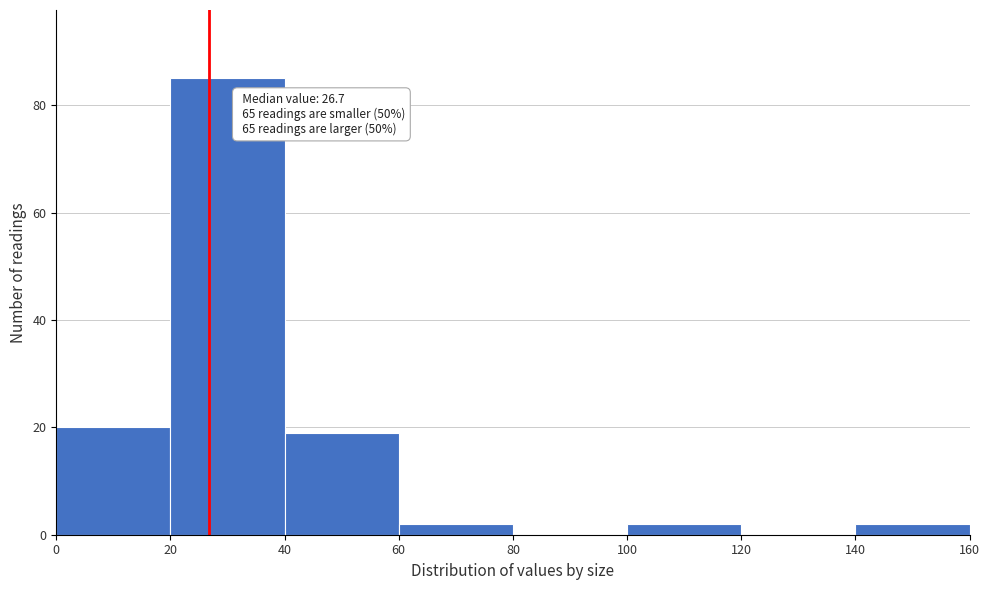

Which range on the x-axis has the tallest bar?

20 to 40